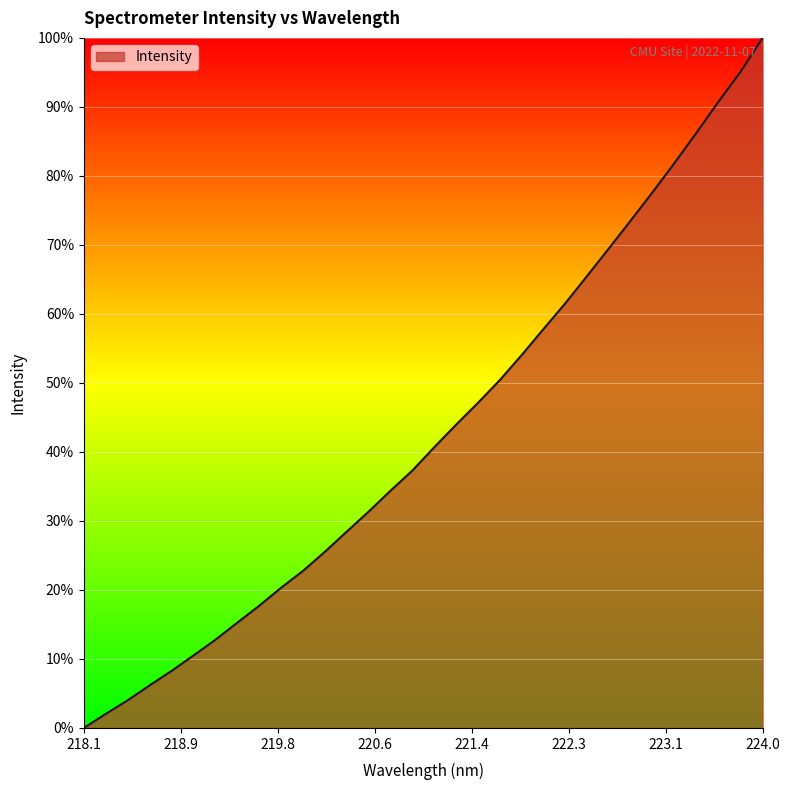

What is the greatest value displayed?

100.0